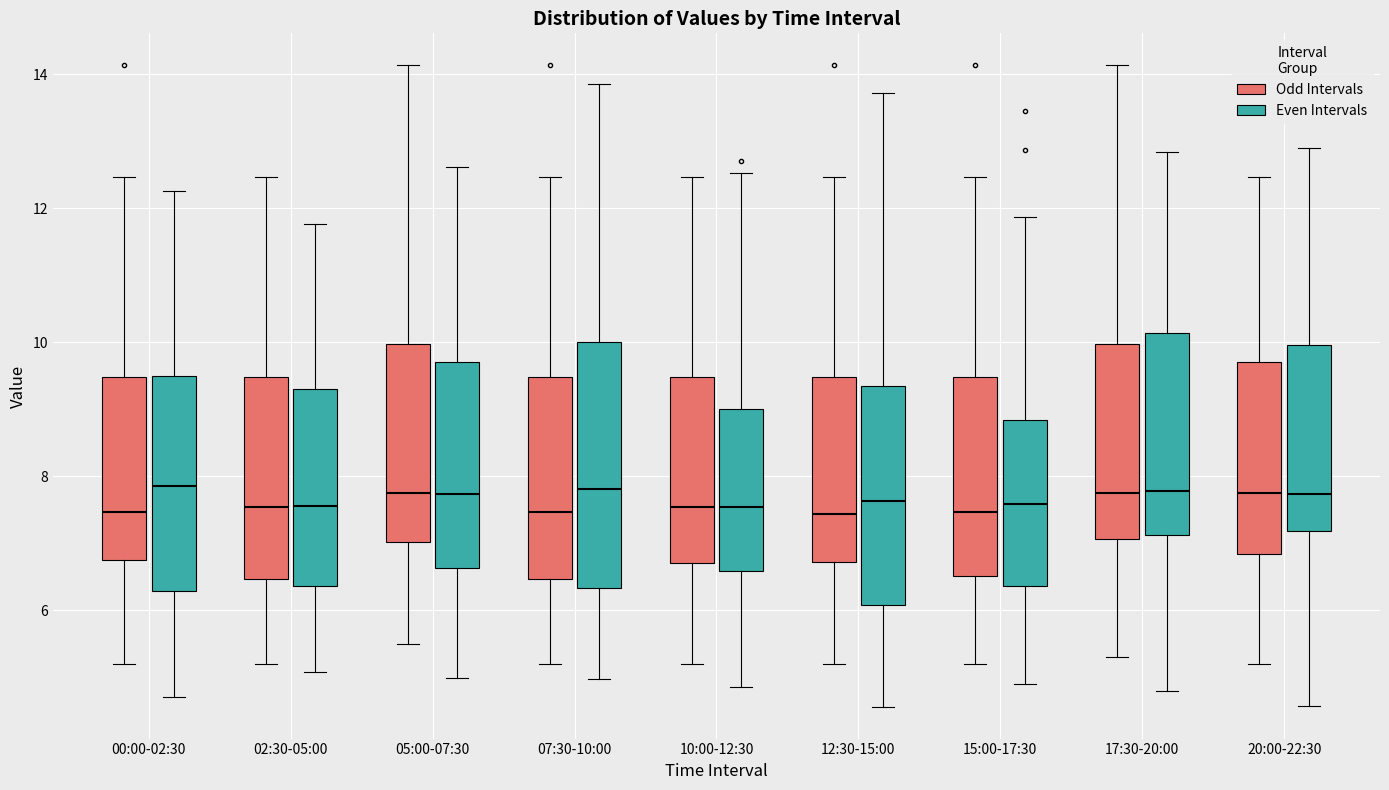

Reading left to right, read every box against the y-axis: the position of its median line, the range the box covers, and the ends of its whiskers. The values are not printed on the chart, so give them approximately, as read against the axis.

00:00-02:30 (Odd Intervals): median 7.4, box 6.8 to 9.4, whiskers 5.2 to 12.4
00:00-02:30 (Even Intervals): median 7.8, box 6.2 to 9.4, whiskers 4.8 to 12.2
02:30-05:00 (Odd Intervals): median 7.6, box 6.4 to 9.4, whiskers 5.2 to 12.4
02:30-05:00 (Even Intervals): median 7.6, box 6.4 to 9.2, whiskers 5.0 to 11.8
05:00-07:30 (Odd Intervals): median 7.8, box 7.0 to 10.0, whiskers 5.6 to 14.2
05:00-07:30 (Even Intervals): median 7.8, box 6.6 to 9.6, whiskers 5.0 to 12.6
07:30-10:00 (Odd Intervals): median 7.4, box 6.4 to 9.4, whiskers 5.2 to 12.4
07:30-10:00 (Even Intervals): median 7.8, box 6.4 to 10.0, whiskers 5.0 to 13.8
10:00-12:30 (Odd Intervals): median 7.6, box 6.8 to 9.4, whiskers 5.2 to 12.4
10:00-12:30 (Even Intervals): median 7.6, box 6.6 to 9.0, whiskers 4.8 to 12.6
12:30-15:00 (Odd Intervals): median 7.4, box 6.8 to 9.4, whiskers 5.2 to 12.4
12:30-15:00 (Even Intervals): median 7.6, box 6.0 to 9.4, whiskers 4.6 to 13.8
15:00-17:30 (Odd Intervals): median 7.4, box 6.6 to 9.4, whiskers 5.2 to 12.4
15:00-17:30 (Even Intervals): median 7.6, box 6.4 to 8.8, whiskers 5.0 to 11.8
17:30-20:00 (Odd Intervals): median 7.8, box 7.0 to 10.0, whiskers 5.4 to 14.2
17:30-20:00 (Even Intervals): median 7.8, box 7.2 to 10.2, whiskers 4.8 to 12.8
20:00-22:30 (Odd Intervals): median 7.8, box 6.8 to 9.8, whiskers 5.2 to 12.4
20:00-22:30 (Even Intervals): median 7.8, box 7.2 to 10.0, whiskers 4.6 to 13.0